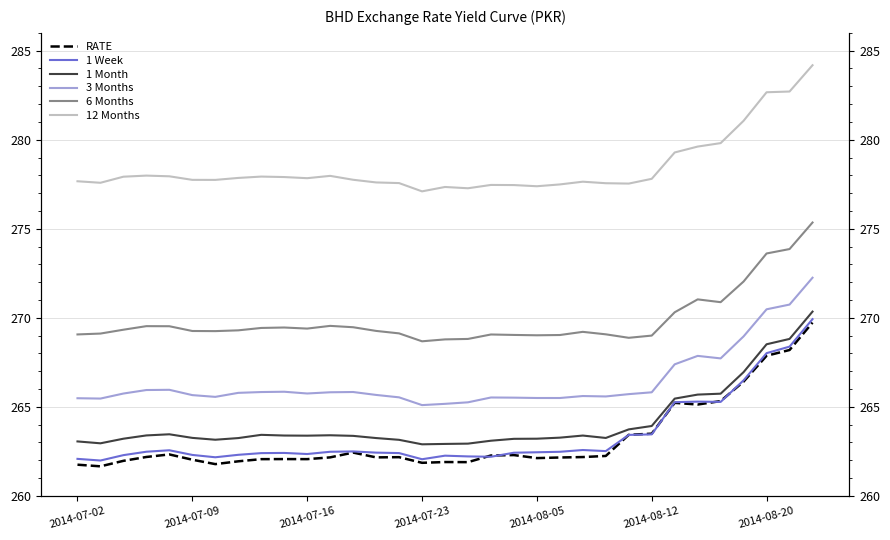

What are all the series names shown in the legend?

RATE, 1 Week, 1 Month, 3 Months, 6 Months, 12 Months